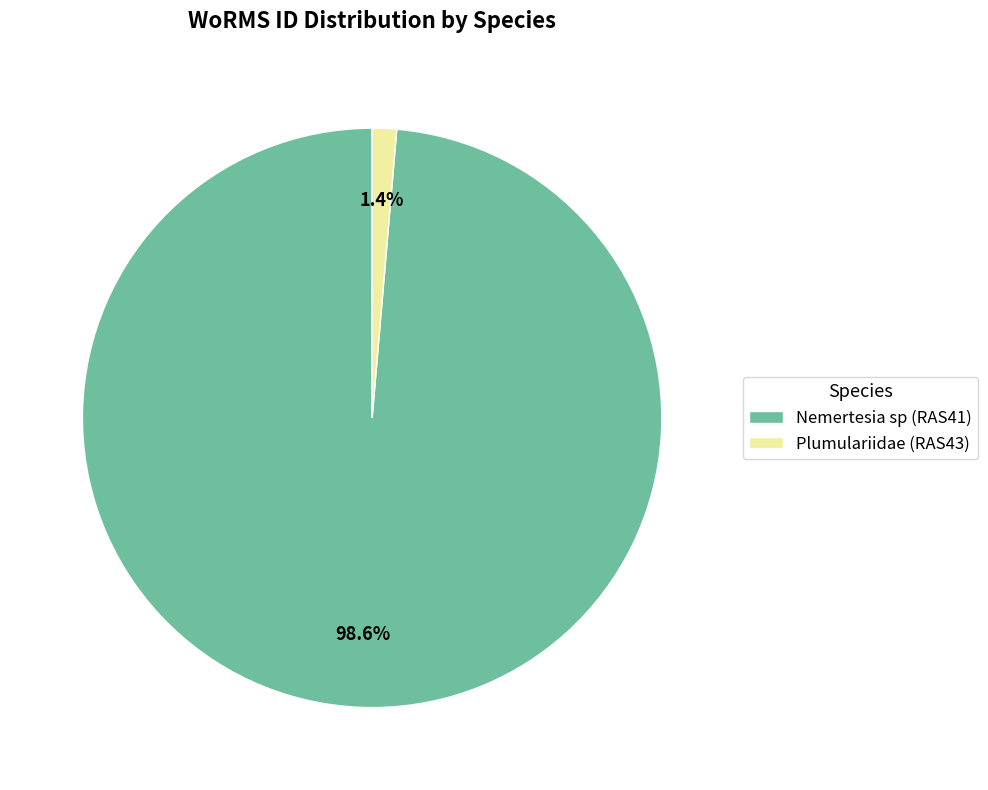

To the nearest percent, what is the difference between the largest and smallest slice percentages?

97%